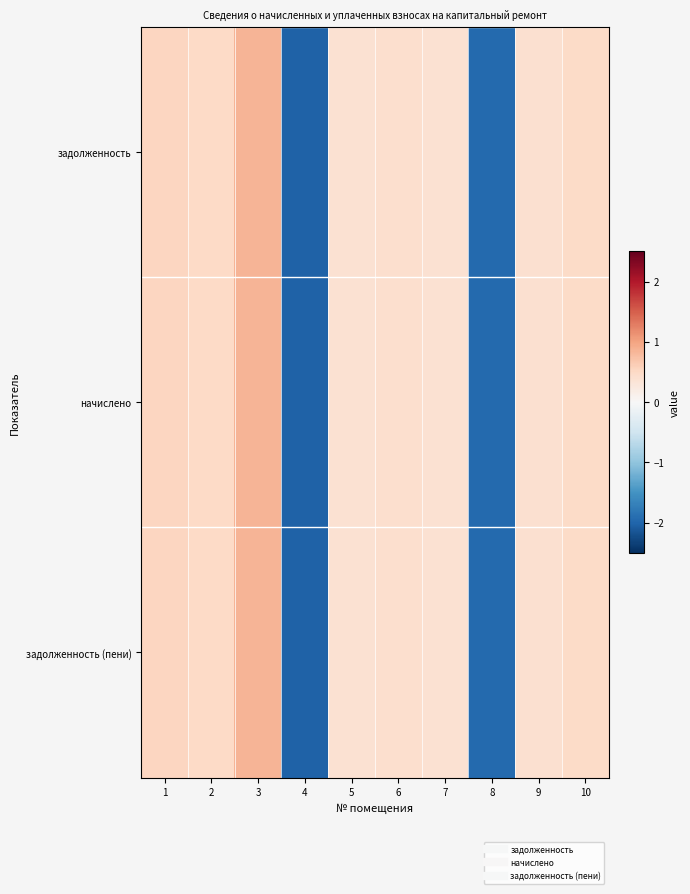

Reading left to right, list all the values displayed in this chart.

задолженность: 1=0.5	2=0.5	3=0.8	4=-2.0	5=0.4	6=0.4	7=0.4	8=-1.9	9=0.4	10=0.5
начислено: 1=0.5	2=0.5	3=0.8	4=-2.0	5=0.4	6=0.4	7=0.4	8=-1.9	9=0.4	10=0.5
задолженность (пени): 1=0.5	2=0.5	3=0.8	4=-2.0	5=0.4	6=0.4	7=0.4	8=-1.9	9=0.4	10=0.5